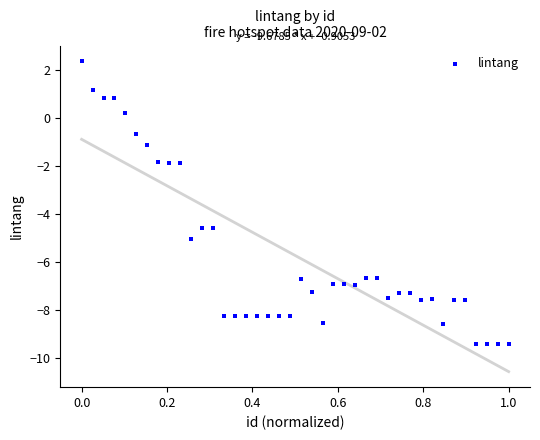

What is the range of Y values (max minus min)?

11.8